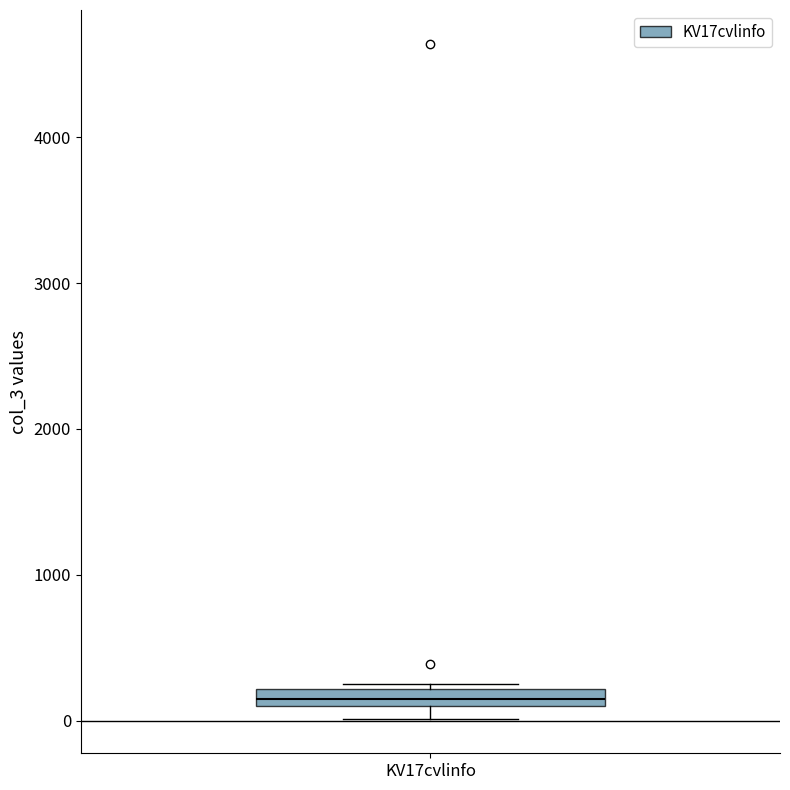

Where is the upper edge of the box for KV17cvlinfo on the y-axis? The values are not printed on the chart, so give them approximately, as read against the axis.

200